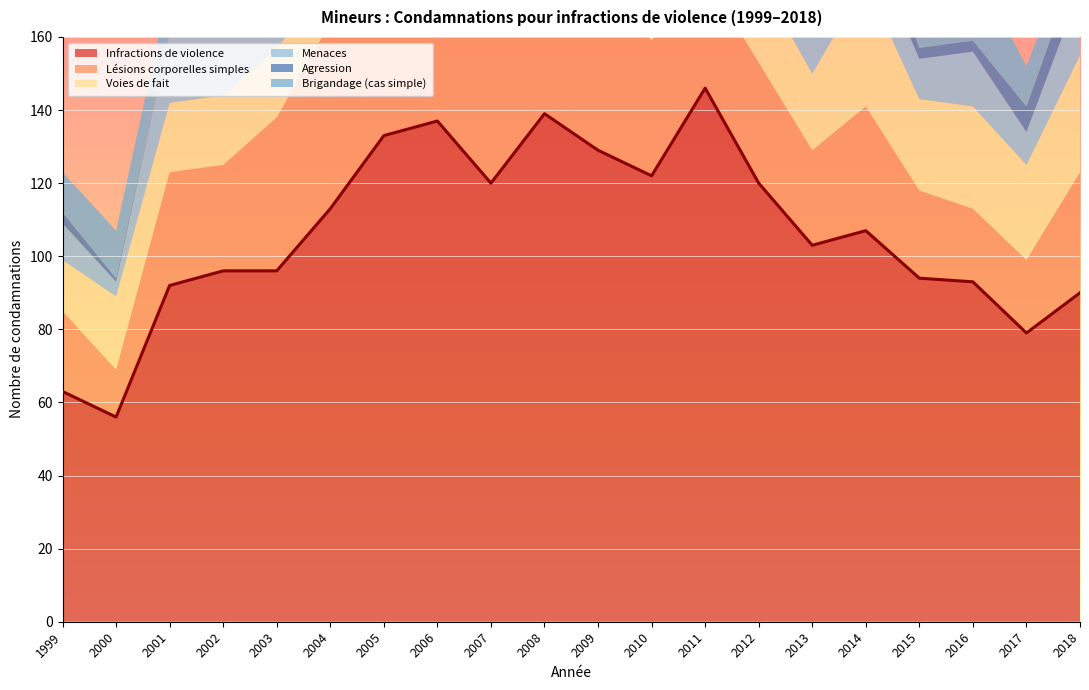

In Infractions de violence, how many points are lower than both neighbors (excluding endpoints)?

5